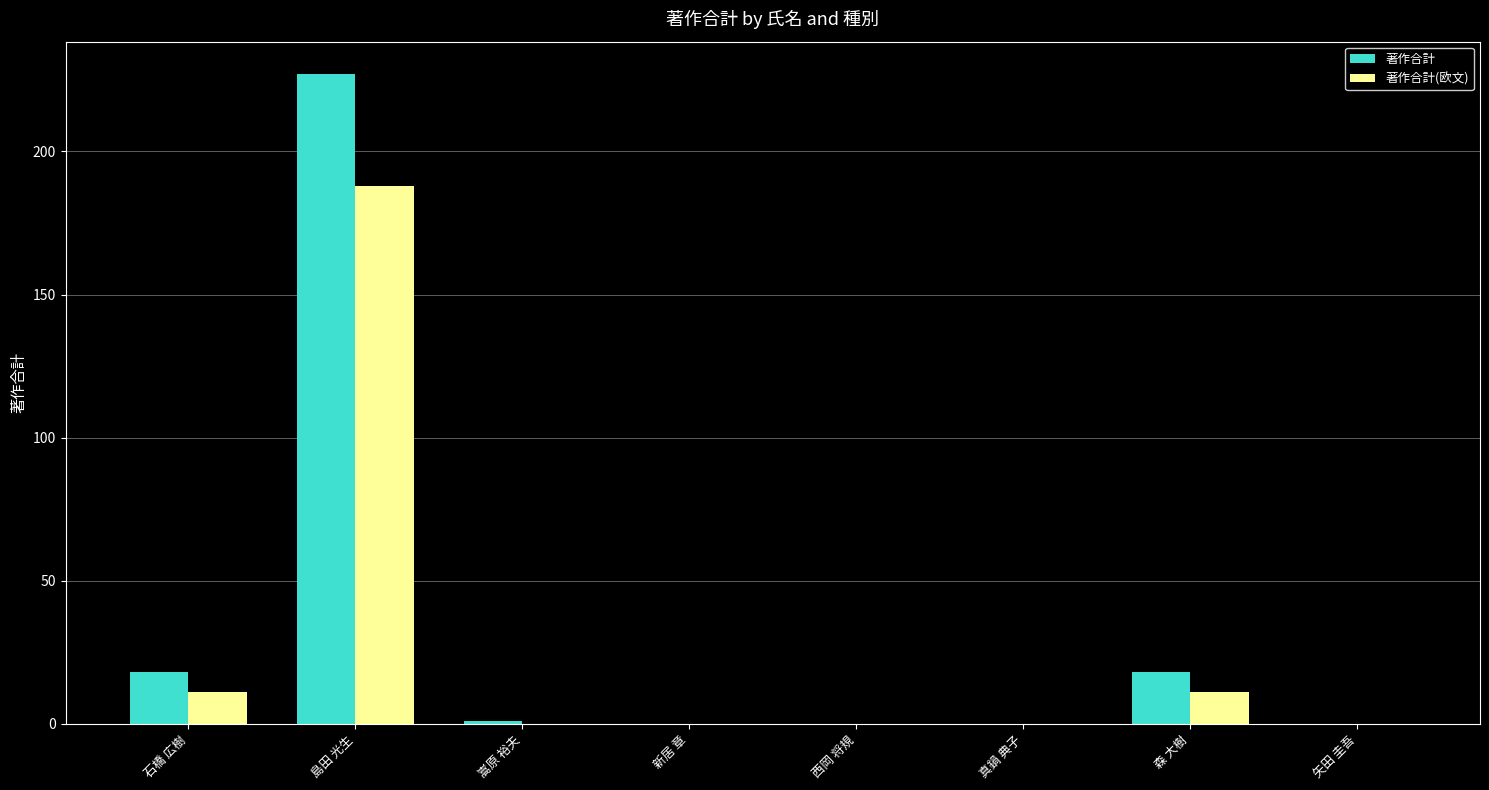

What is the difference between the 著作合計(欧文) values at 真鍋 典子 and 森 大樹?

11